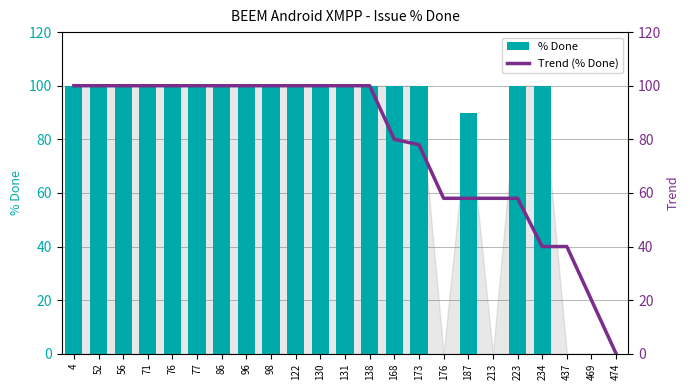

The value of Trend (% Done) at 168 is 140. True or false?

False